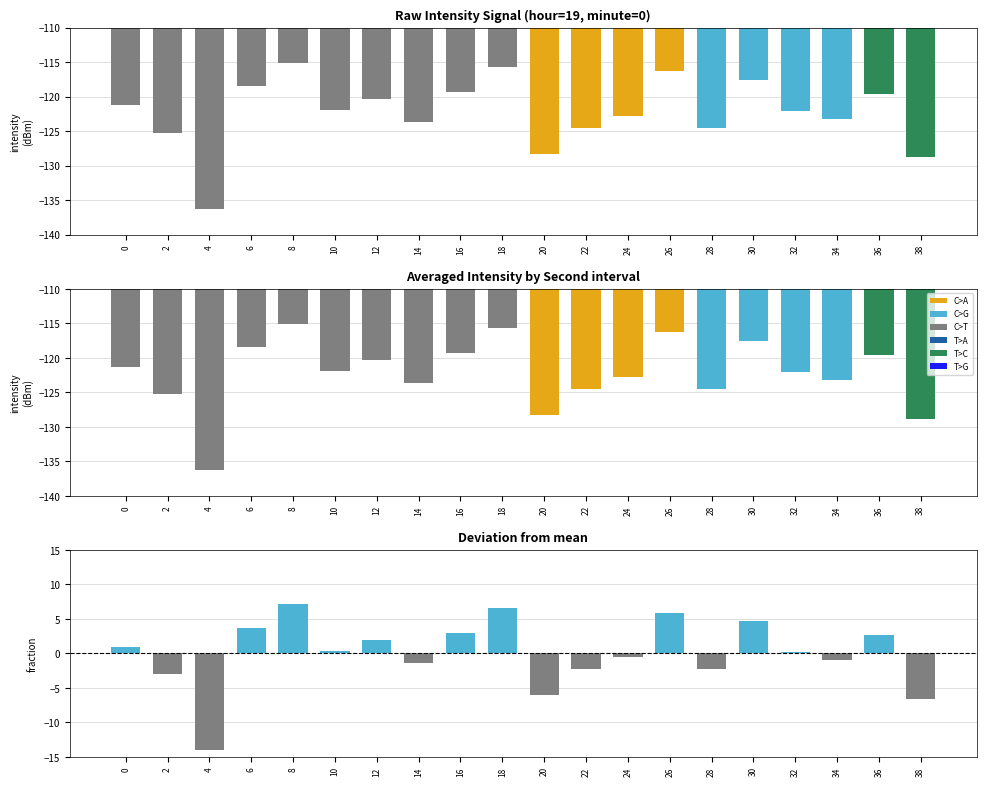

At which label does intensity(dBm) first exceed -121?

6